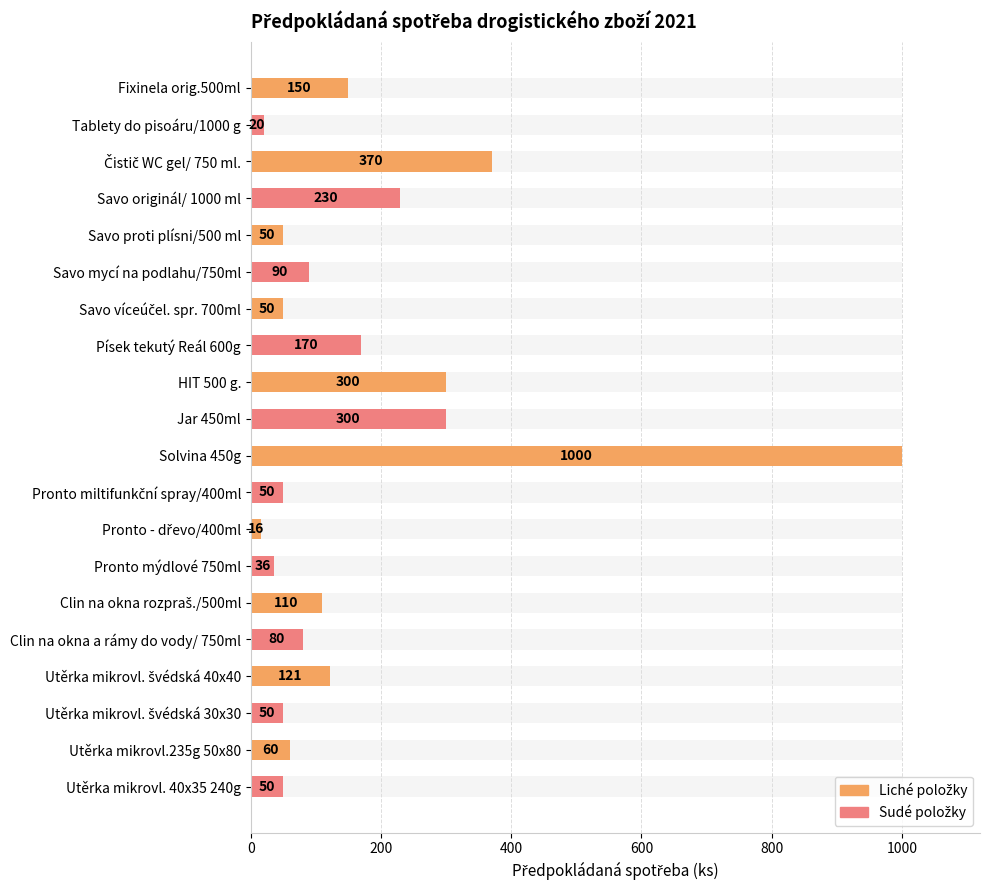

Count the number of categories in the chart.

20